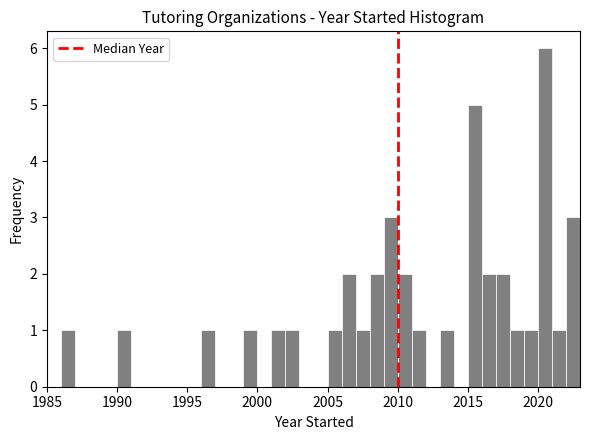

Around what value on the x-axis is the tallest bar? Give the approximate position of its centre, as read against the axis.

2020.5